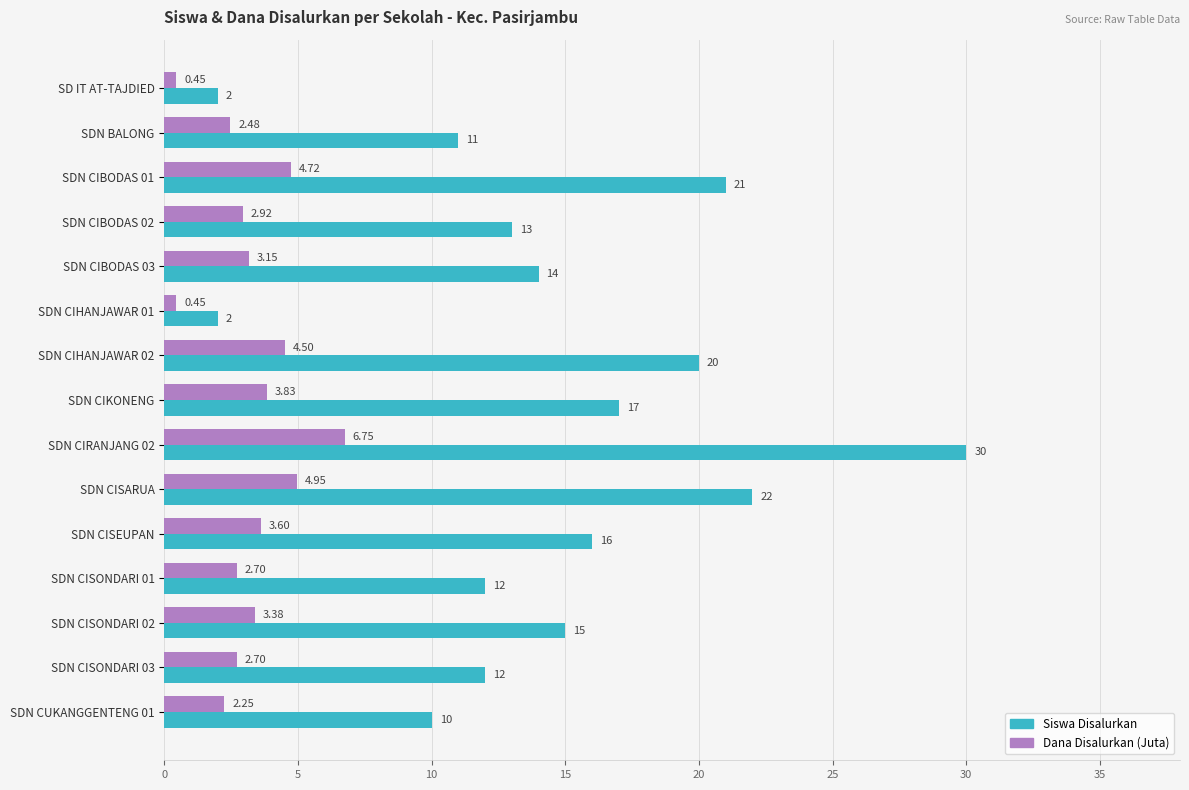

How many categories are shown in the chart?

15